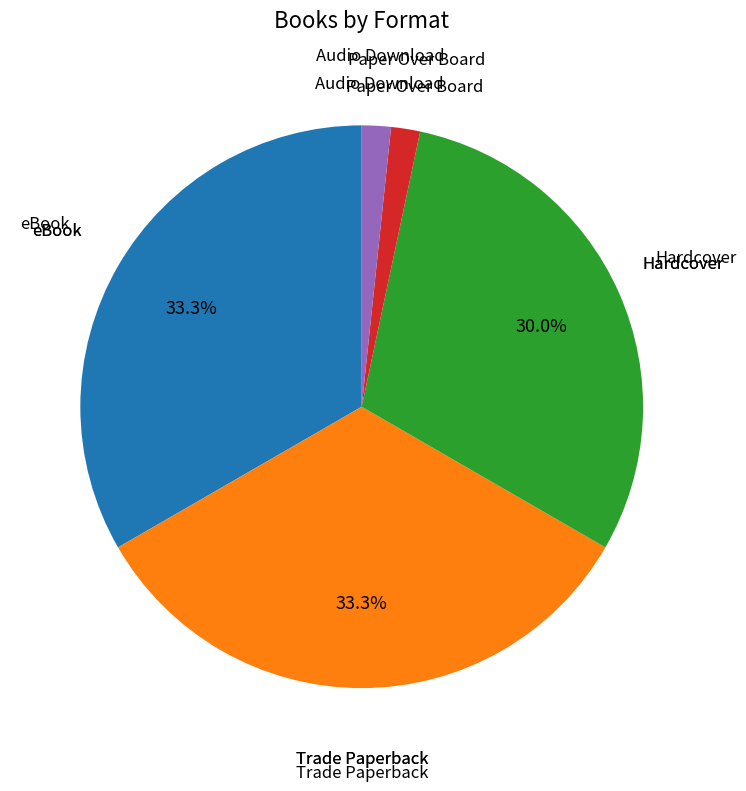

Is there any slice that represents more than half of the pie?

No